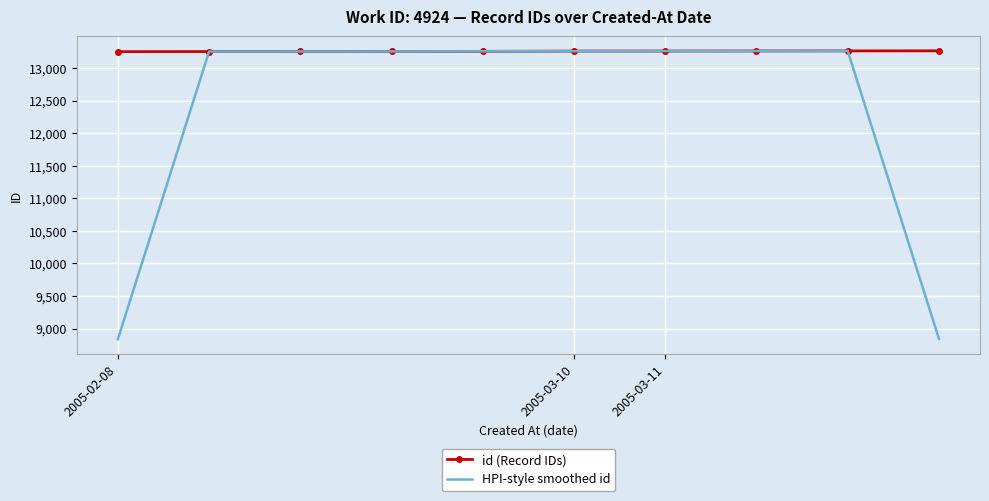

List the series in order of their overall mean, highest first.

id (Record IDs), HPI-style smoothed id